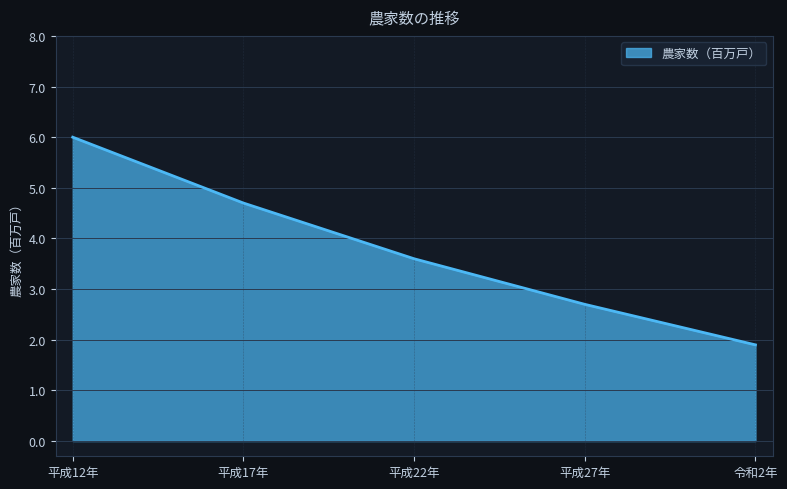

Which category has the lowest value across all series?

令和2年